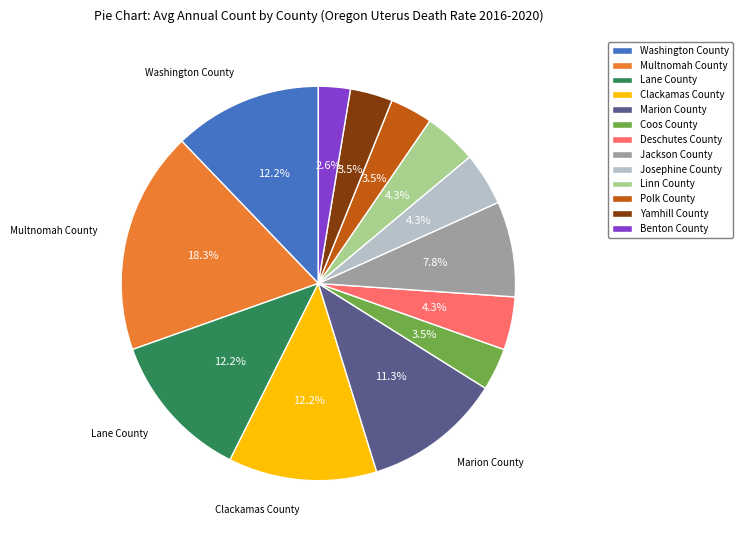

What percentage is the Multnomah County slice, to the nearest percent?

18%